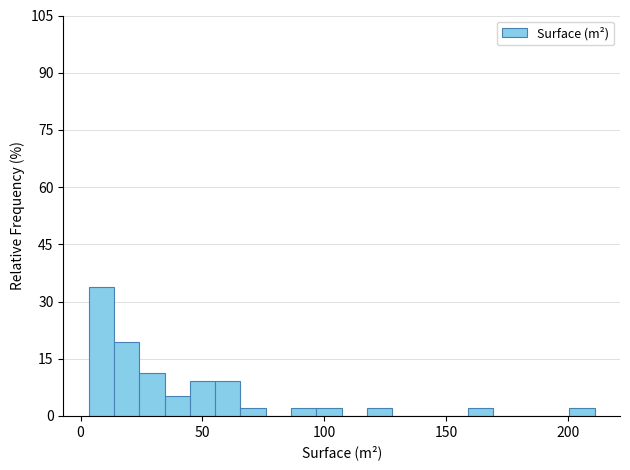

Read against the x-axis, roughly where is the centre of the tallest bar?

10